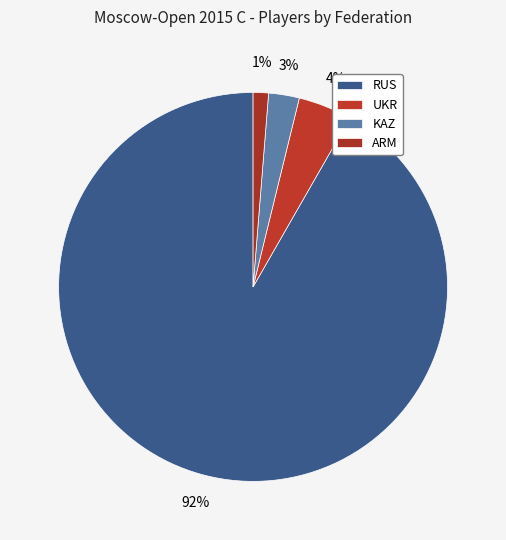

How many slices are in this pie chart?

4